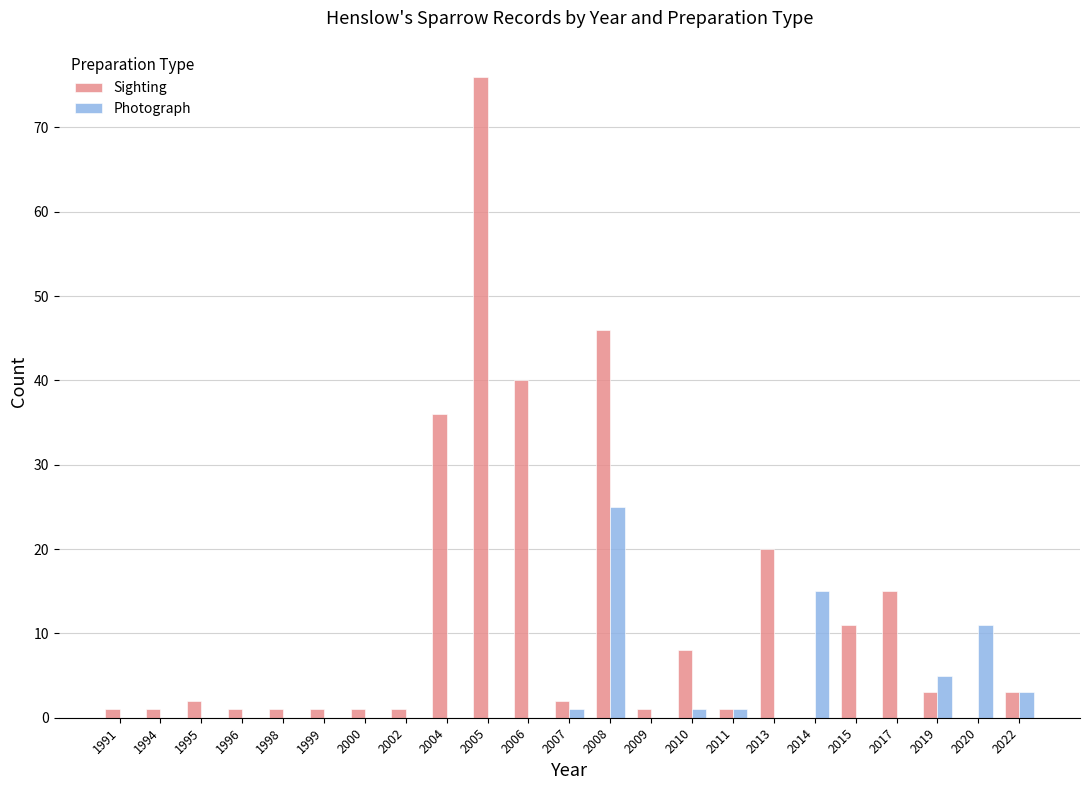

What is the sum of all Sighting values?

271